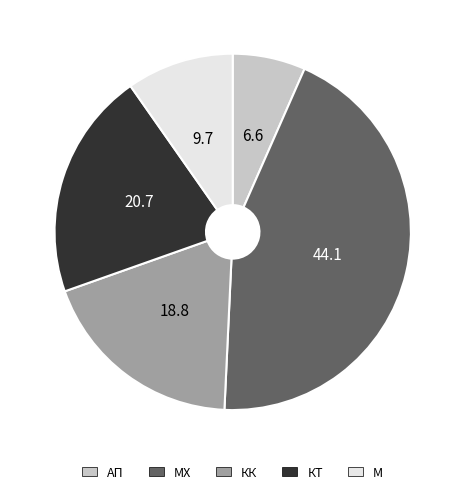

Is there a majority slice in this chart?

No